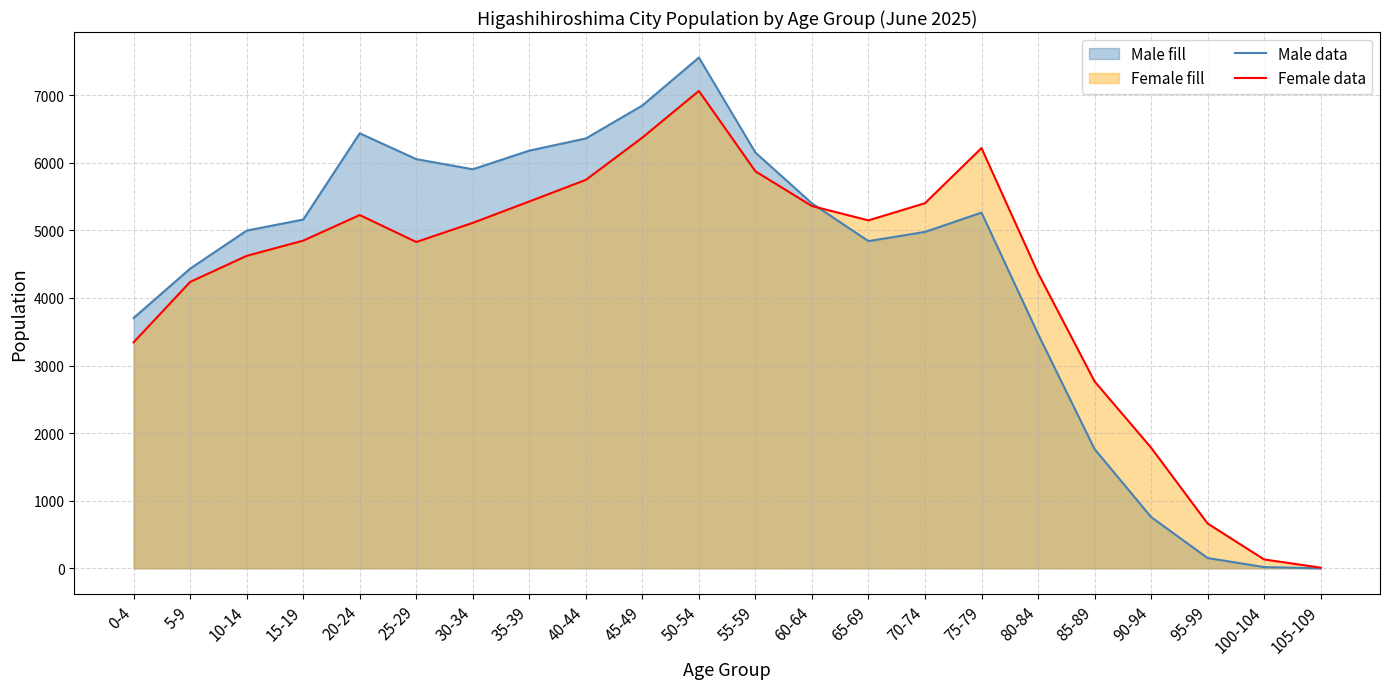

How many lines are shown in the chart?

2